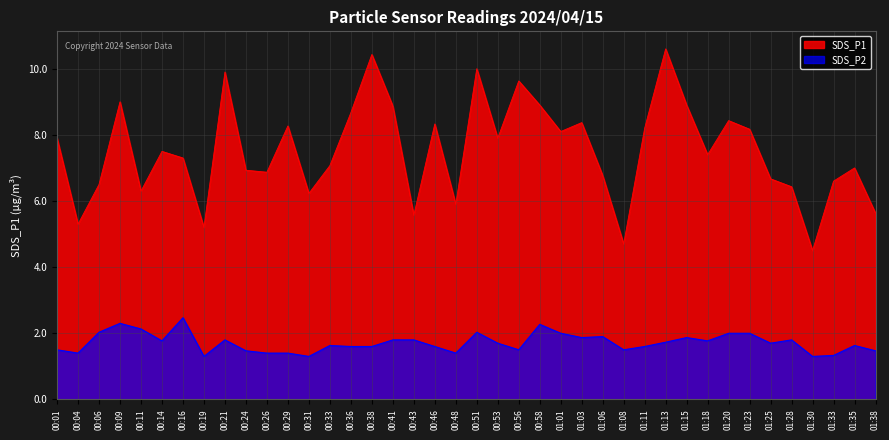

List the labels in order of SDS_P2 value, smallest first.

00:19, 00:31, 01:30, 01:33, 00:04, 00:26, 00:29, 00:48, 00:24, 01:38, 00:01, 00:56, 01:08, 00:36, 00:38, 00:46, 01:11, 00:33, 01:35, 00:53, 01:25, 01:13, 00:14, 01:18, 00:21, 00:41, 00:43, 01:28, 01:03, 01:15, 01:06, 01:01, 01:20, 01:23, 00:06, 00:51, 00:11, 00:58, 00:09, 00:16